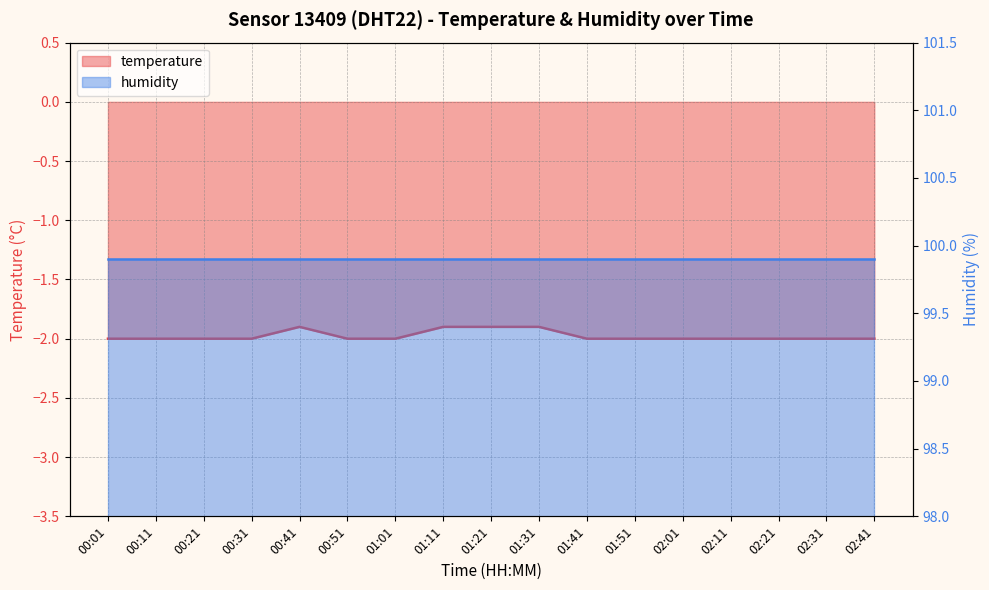

At which label is the value closest to -1?

00:41